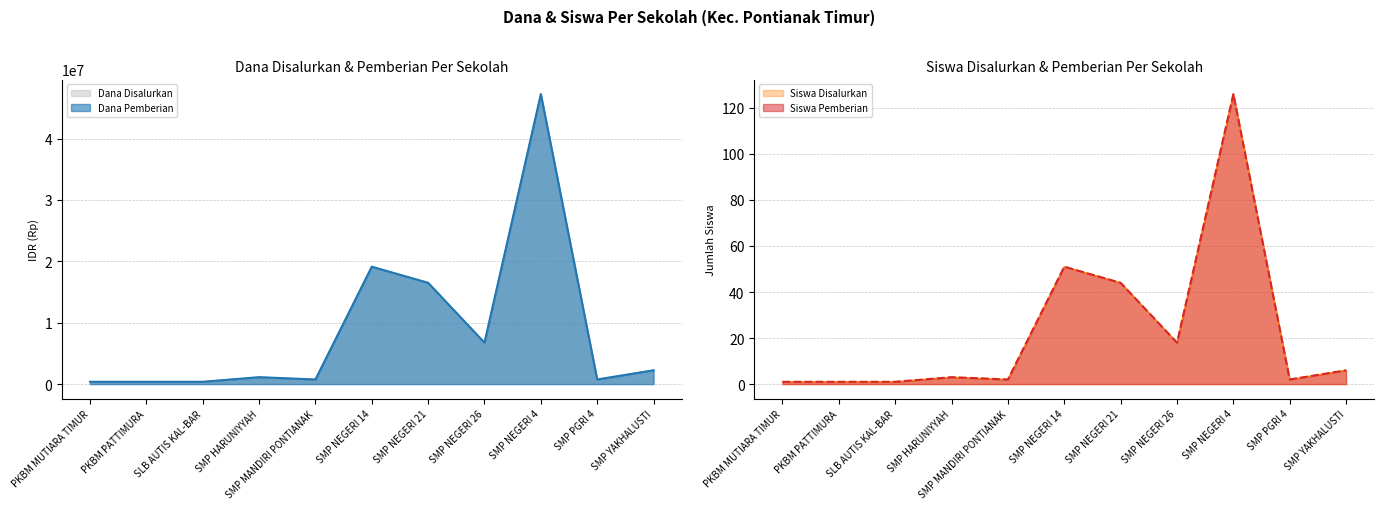

Read the Siswa Pemberian value at SMP PGRI 4.

2